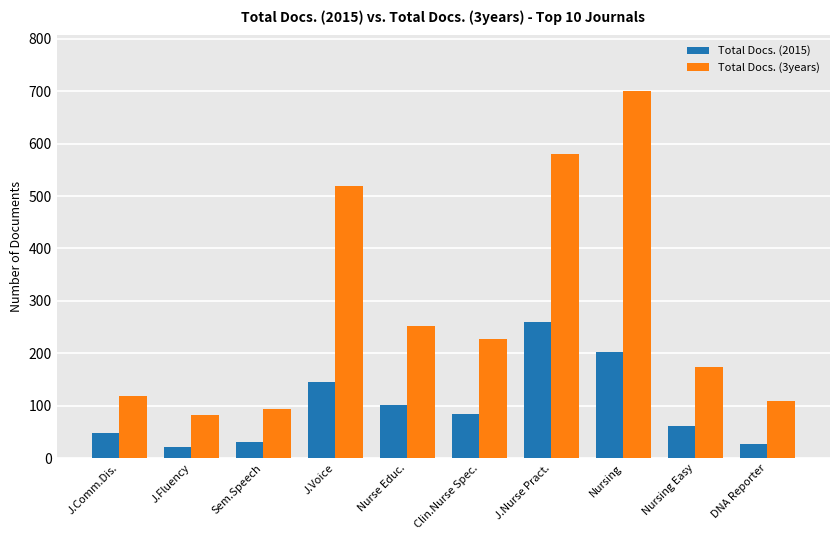

How many groups of bars are there?

10